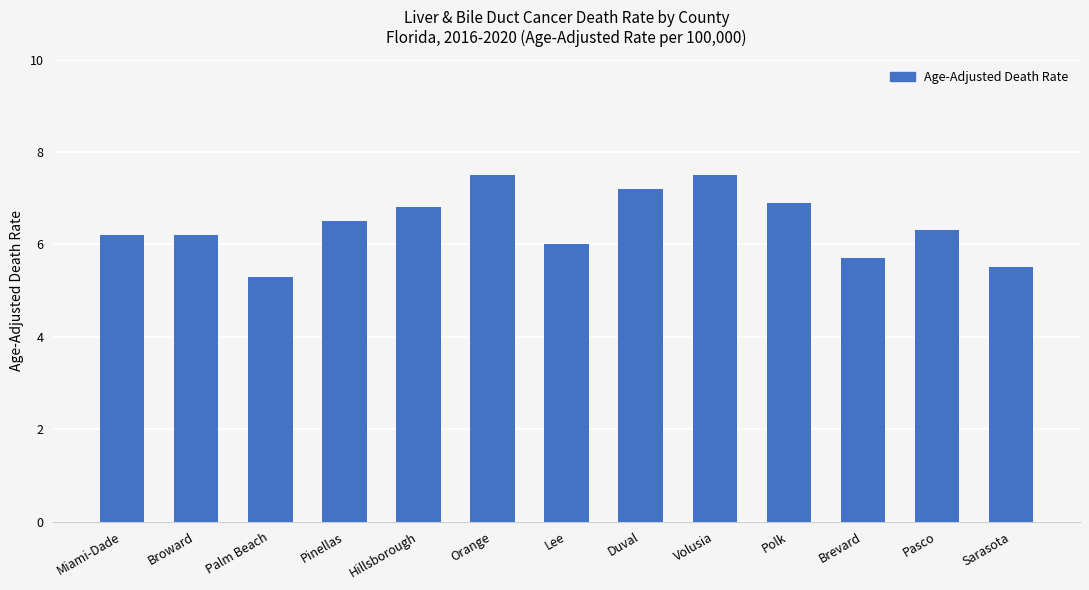

Reading left to right, list all the values displayed in this chart.

Miami-Dade=6.2	Broward=6.2	Palm Beach=5.3	Pinellas=6.5	Hillsborough=6.8	Orange=7.5	Lee=6.0	Duval=7.2	Volusia=7.5	Polk=6.9	Brevard=5.7	Pasco=6.3	Sarasota=5.5